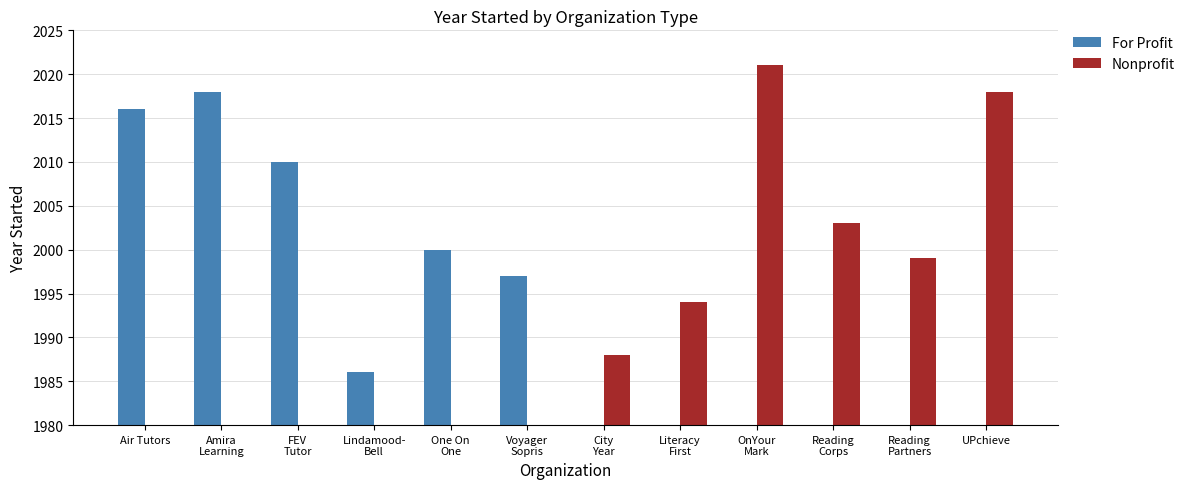

Between Air Tutors and One On
One, which series saw the biggest shift?

For Profit